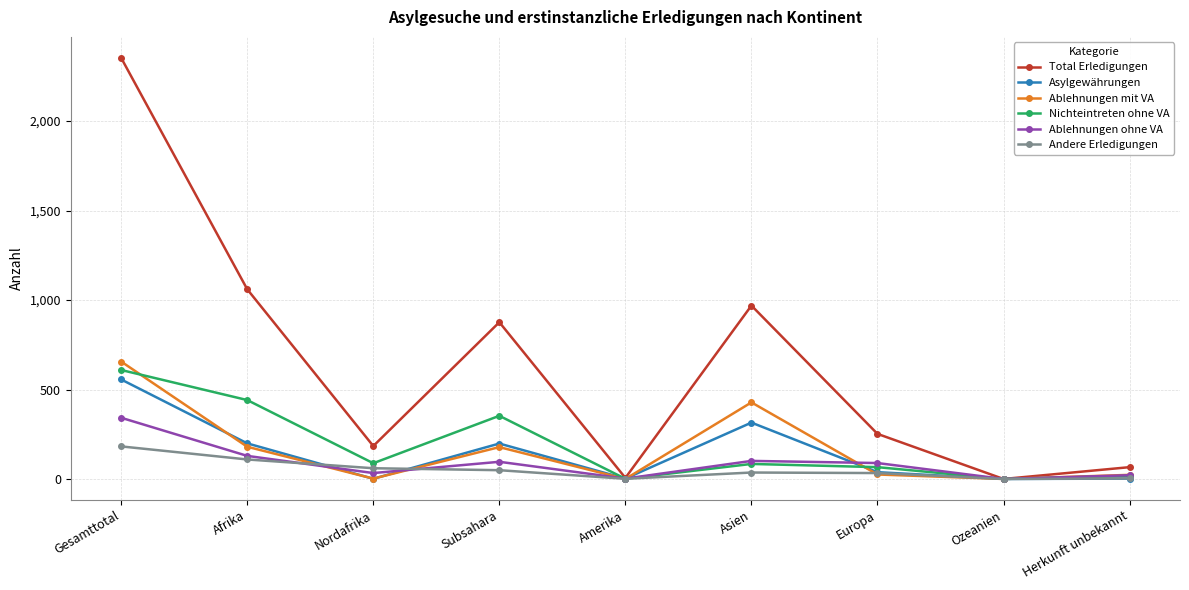

How many lines are shown in the chart?

6